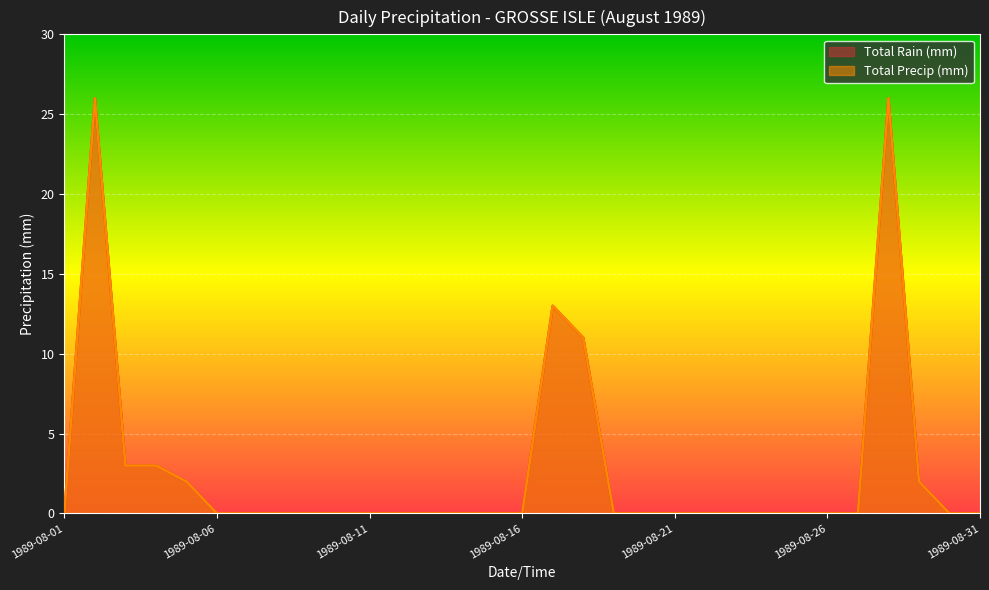

Is the value of Total Precip (mm) at 1989-08-27 greater than the value of Total Rain (mm) at 1989-08-06?

No